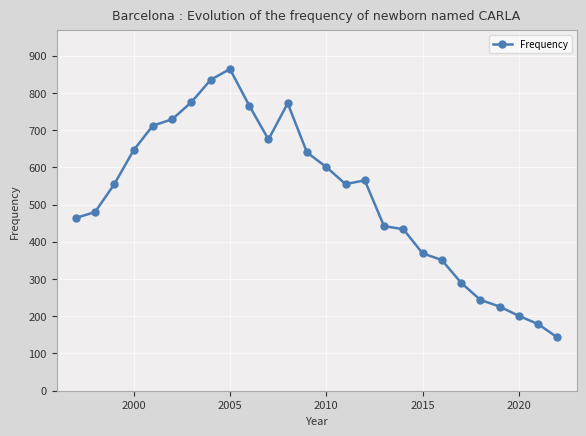

What is the value of the 16th point from the left?

565